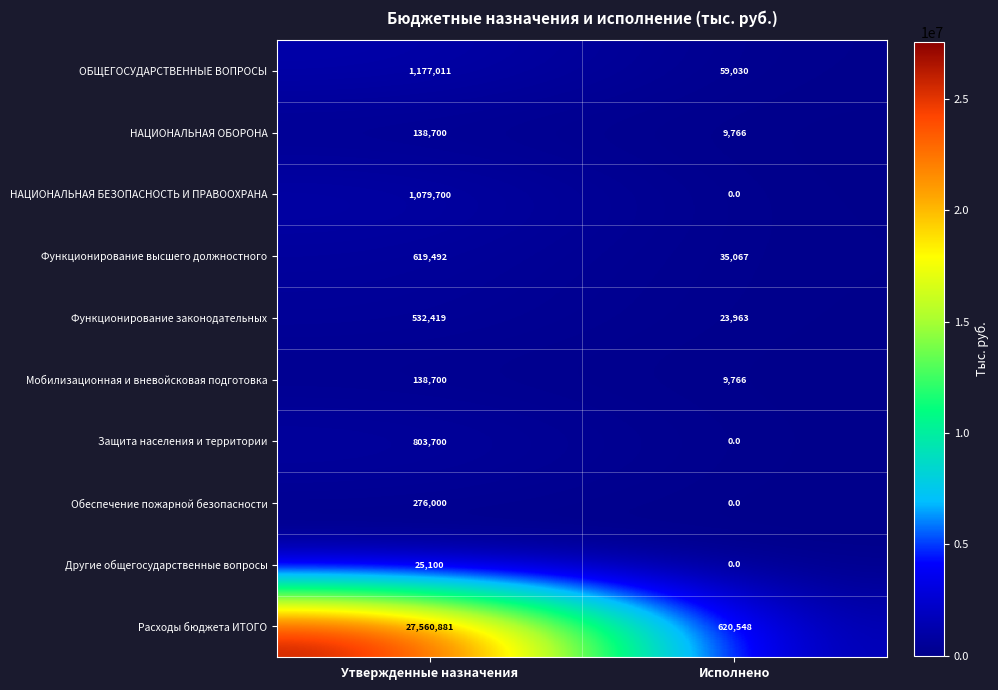

Reading left to right, list all the values displayed in this chart.

ОБЩЕГОСУДАРСТВЕННЫЕ ВОПРОСЫ: 1177011	59030
НАЦИОНАЛЬНАЯ ОБОРОНА: 138700	9766
НАЦИОНАЛЬНАЯ БЕЗОПАСНОСТЬ И ПРАВООХРАНА: 1079700	0
Функционирование высшего должностного: 619492	35067
Функционирование законодательных: 532419	23963
Мобилизационная и вневойсковая подготовка: 138700	9766
Защита населения и территории: 803700	0
Обеспечение пожарной безопасности: 276000	0
Другие общегосударственные вопросы: 25100	0
Расходы бюджета ИТОГО: 27560881	620548